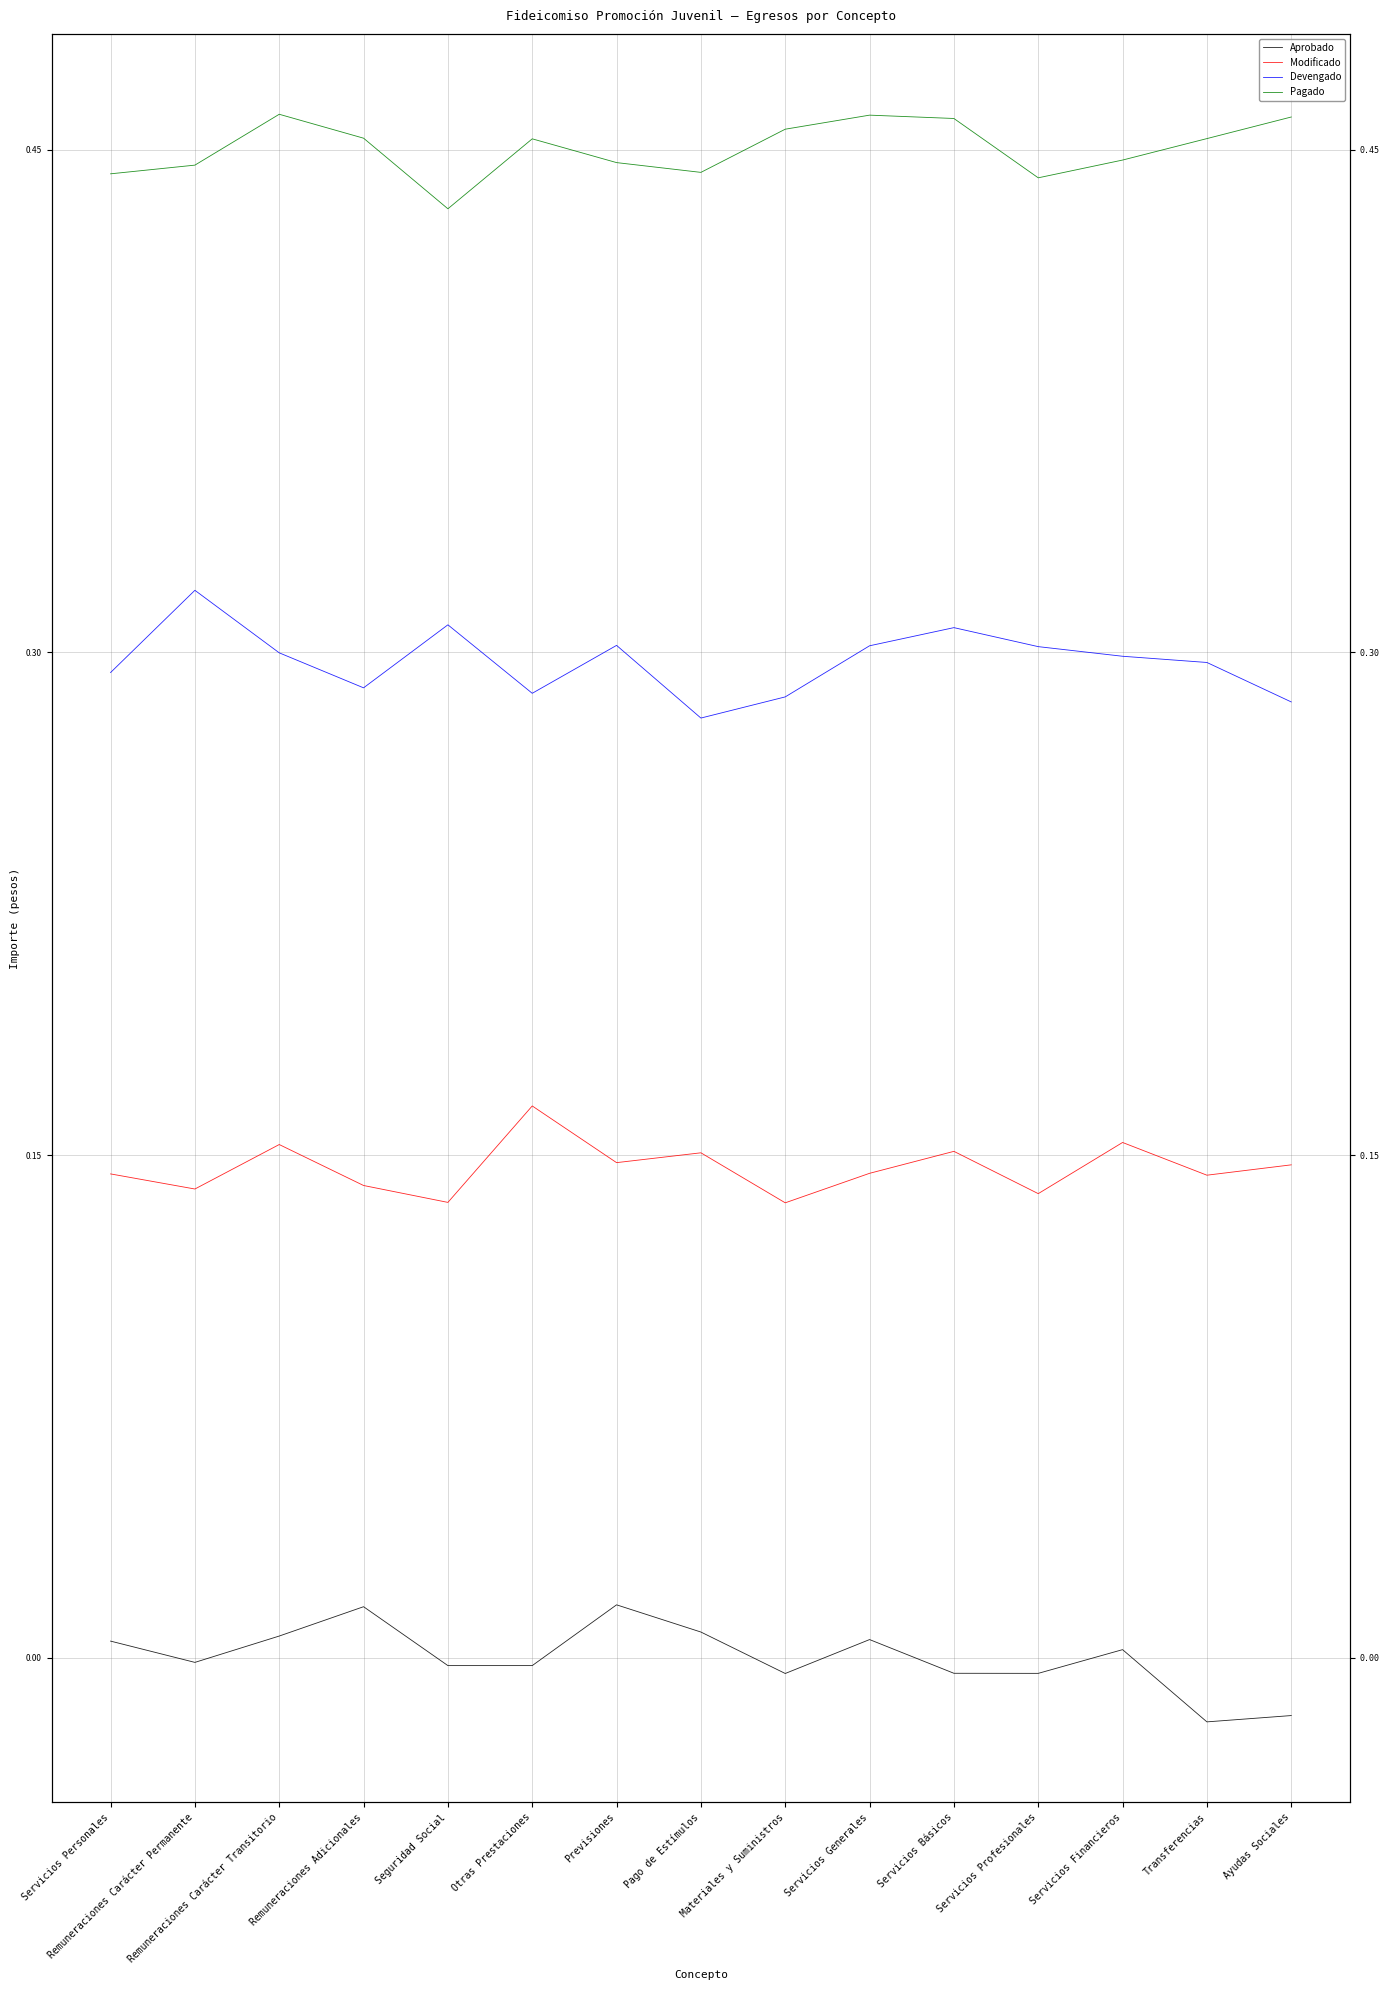

How many interior local peaks does the Aprobado series have?

4